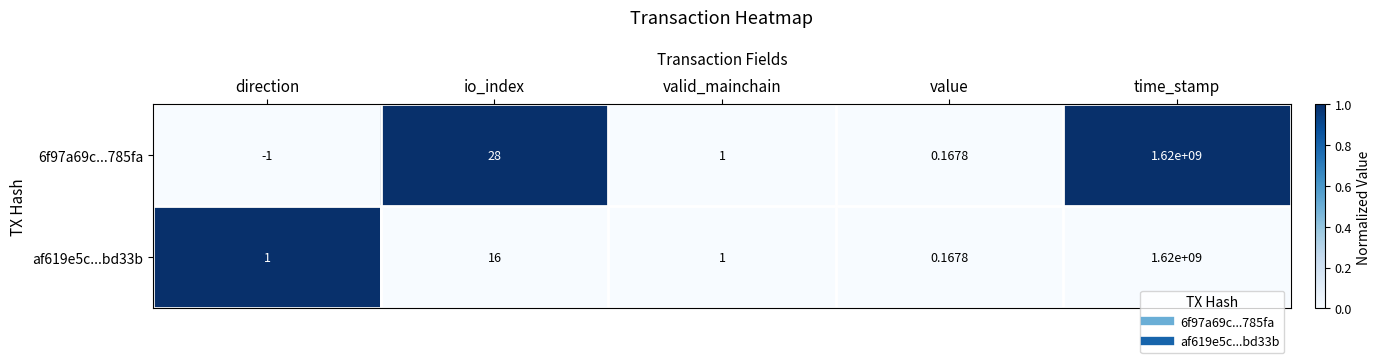

Rank the series by their average value, from lowest to highest.

af619e5c...bd33b, 6f97a69c...785fa